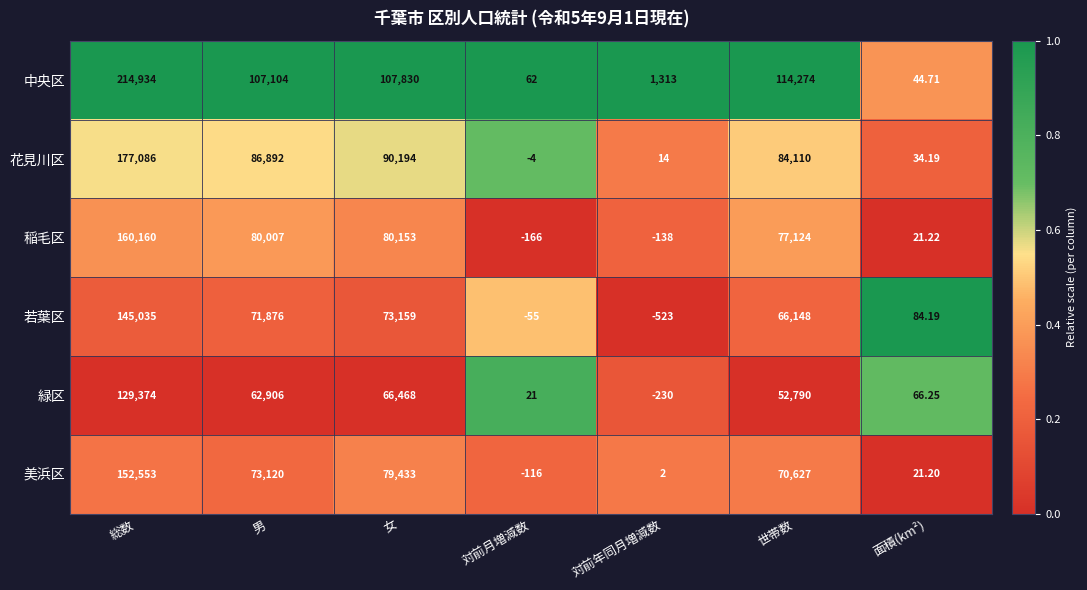

Count the number of data series in this chart.

6